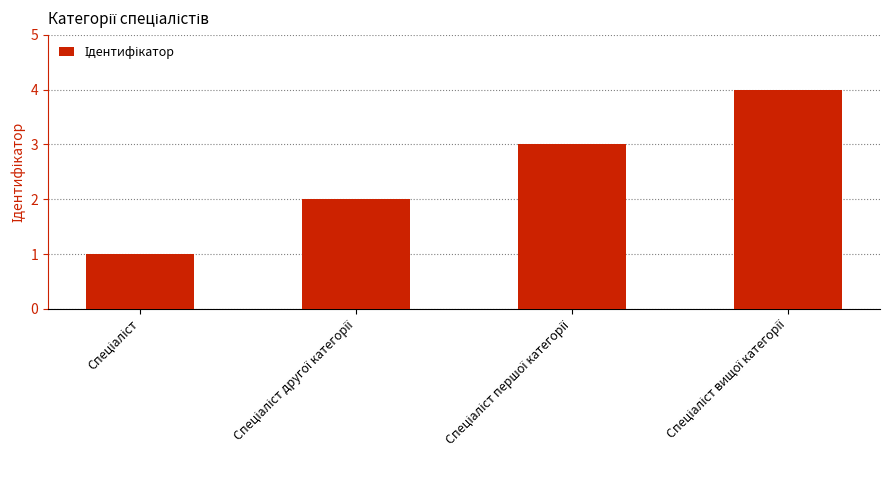

What is the difference between the maximum and minimum values?

3